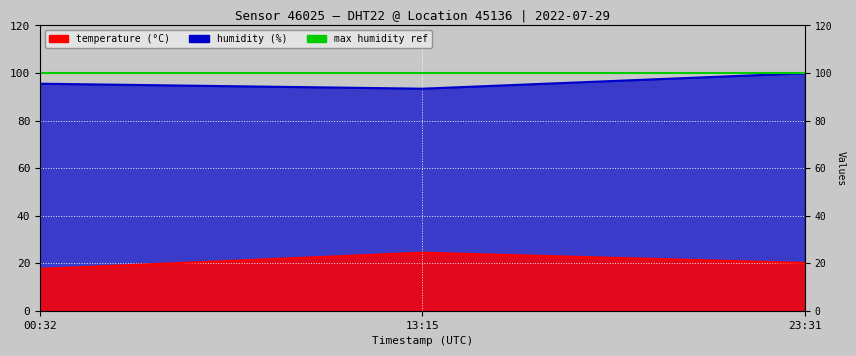

At which category is the sum across all series the highest?

23:31